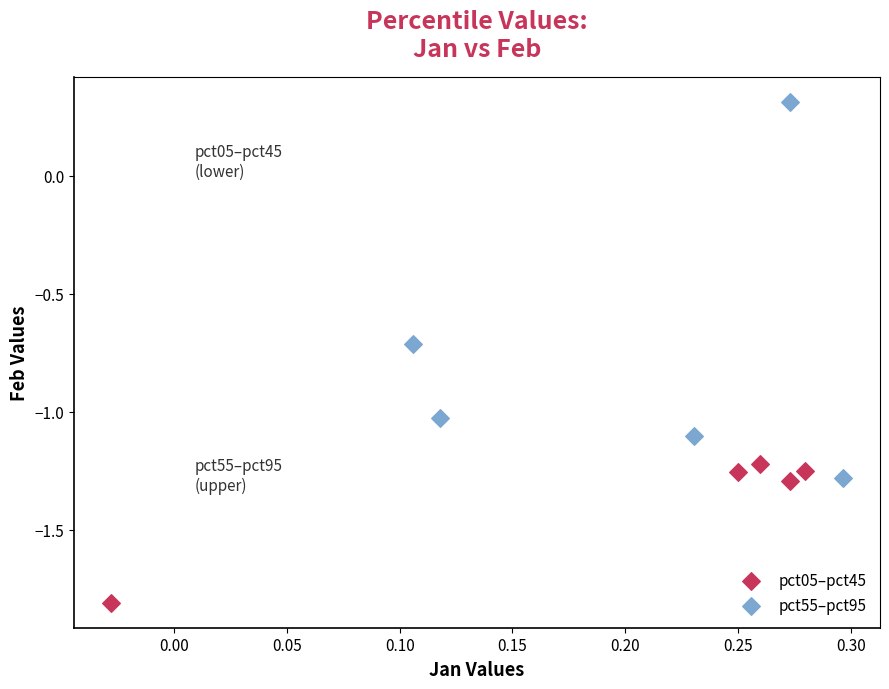

Which series contains the highest Y value?

pct55–pct95